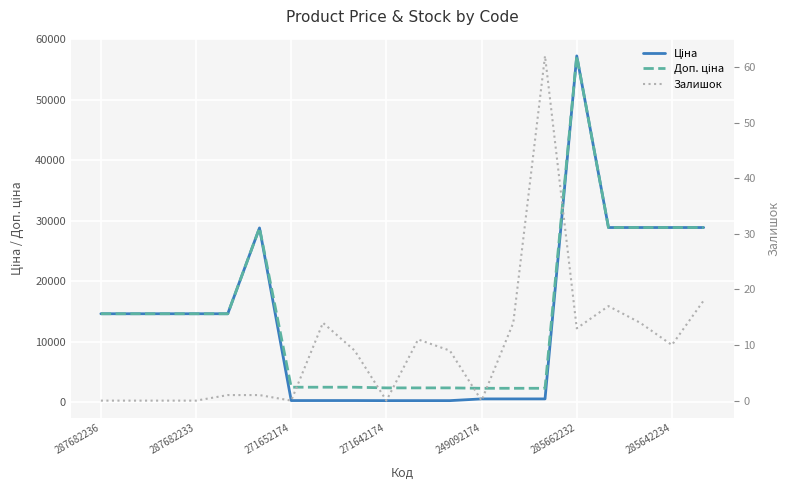

Which series has the largest range (max minus min)?

Ціна